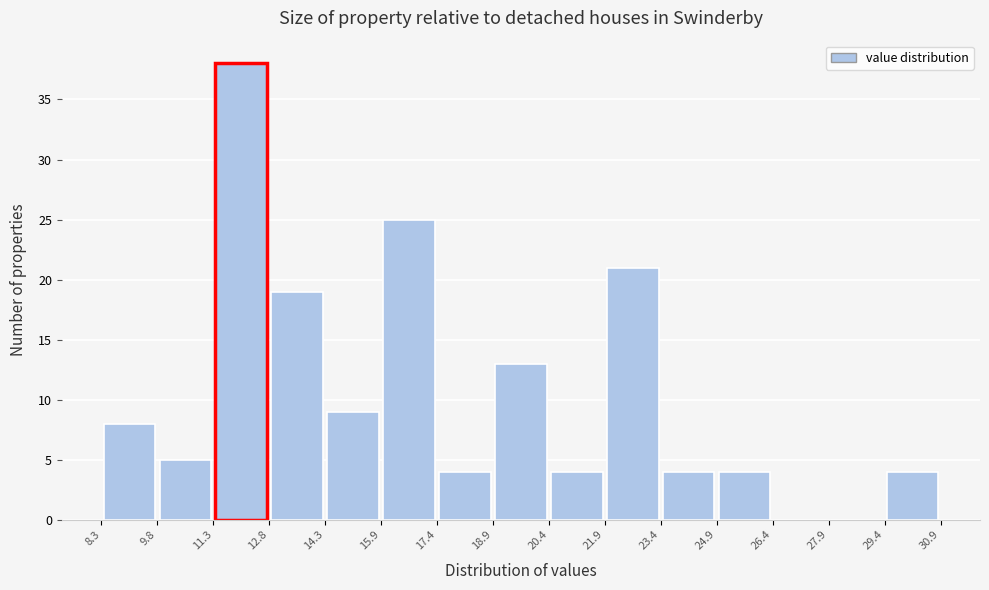

How tall is the bar that spans 21.9 to 23.4 on the x-axis? The values are not printed on the chart, so give them approximately, as read against the axis.

21